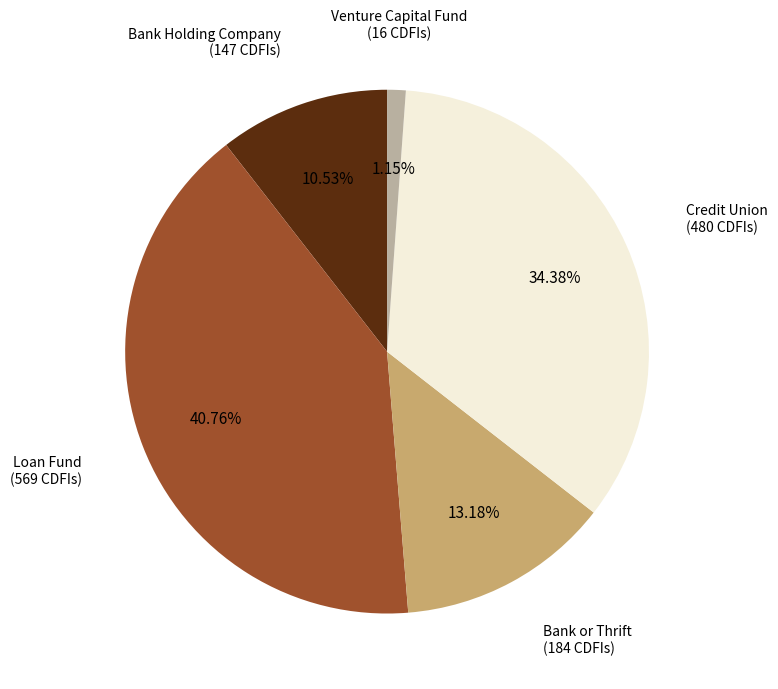

Approximately how many times larger is the value at Bank or Thrift compared to Venture Capital Fund?

11.5